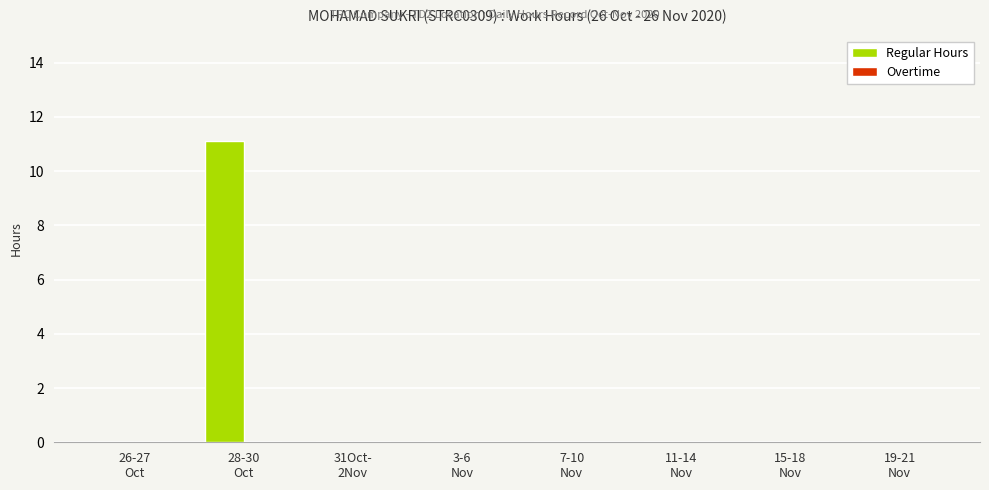

What is the maximum value shown in the chart?

11.1